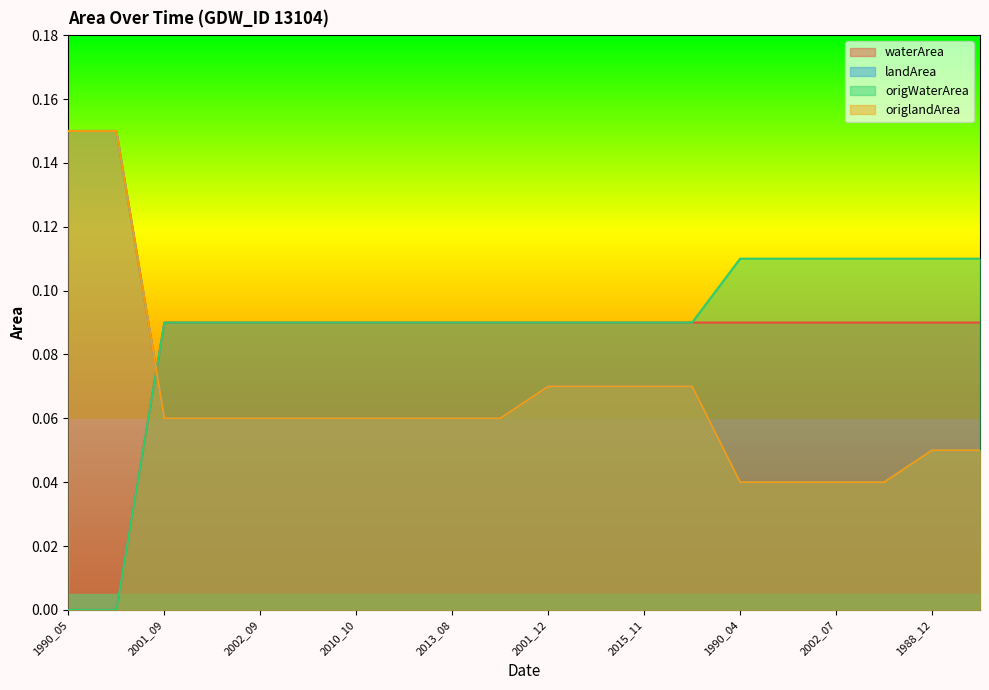

What value does the origWaterArea series have at 2007_09?

0.1